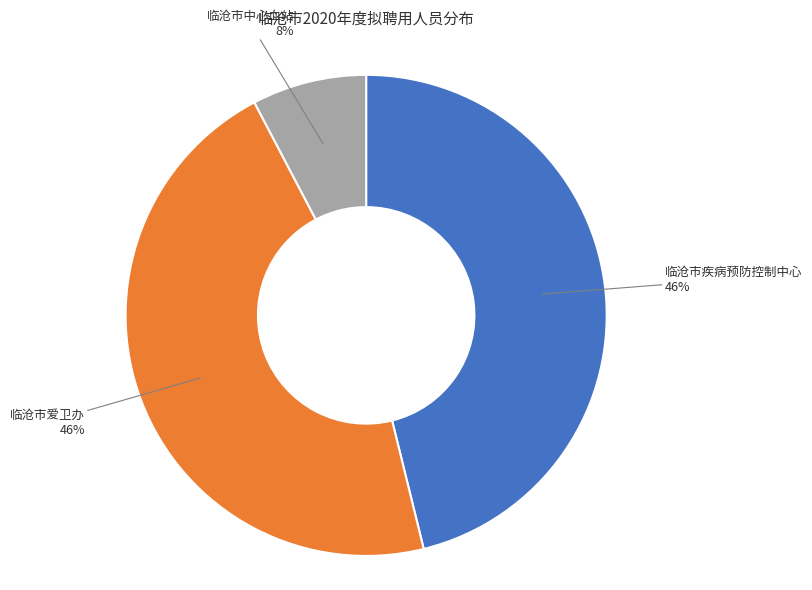

Is there any slice that represents more than half of the pie?

No